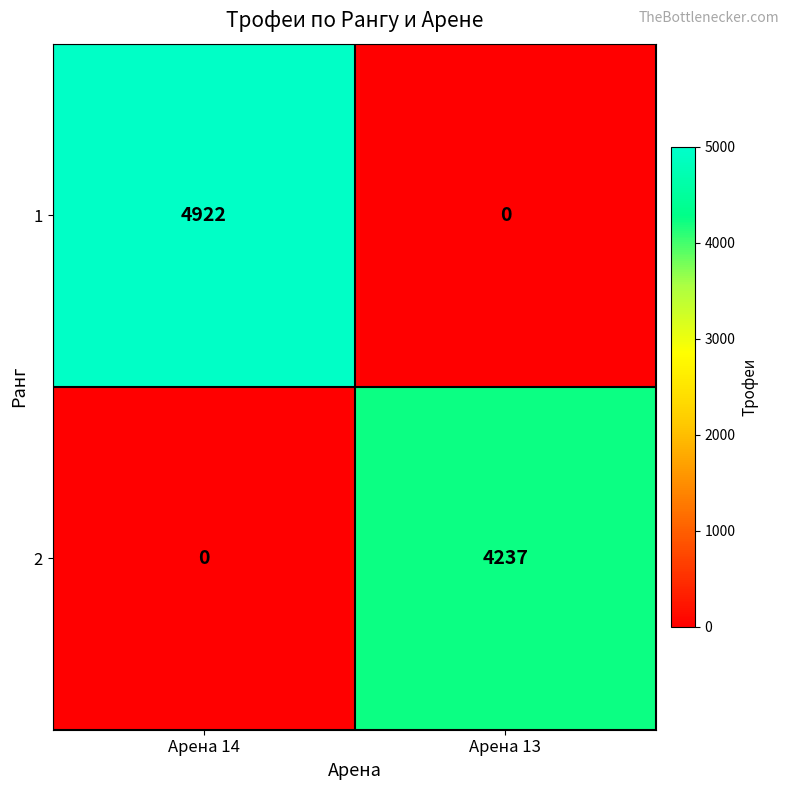

What is the difference between the 1 values at Арена 14 and Арена 13?

4922